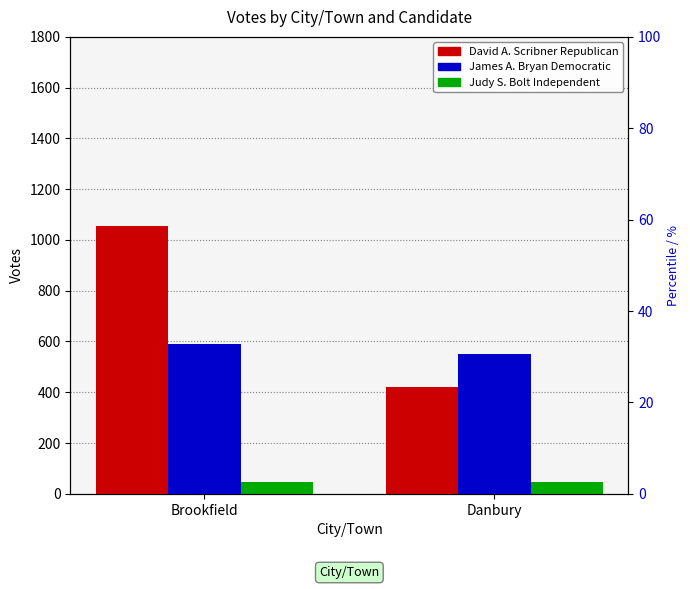

How many bars are there in total?

6